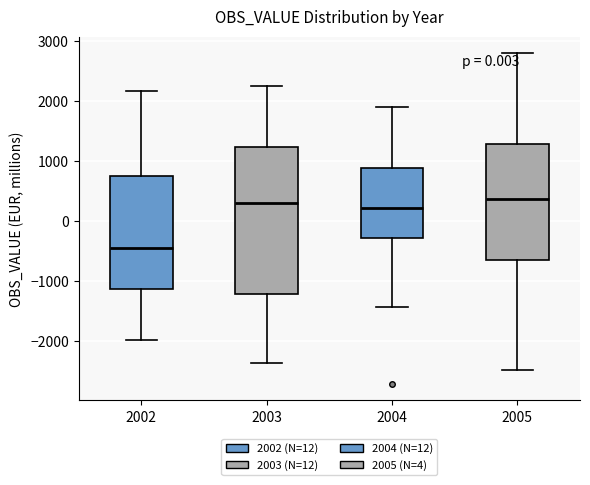

Reading left to right, transcribe this box plot: for each box, give where its median line is, the range the box spans, and where its two whiskers end, as read against the y-axis. The values are not printed on the chart, so give them approximately, as read against the axis.

2002: median -500, box -1100 to 700, whiskers -2000 to 2200
2003: median 300, box -1200 to 1200, whiskers -2400 to 2300
2004: median 200, box -300 to 900, whiskers -1400 to 1900
2005: median 400, box -700 to 1300, whiskers -2500 to 2800